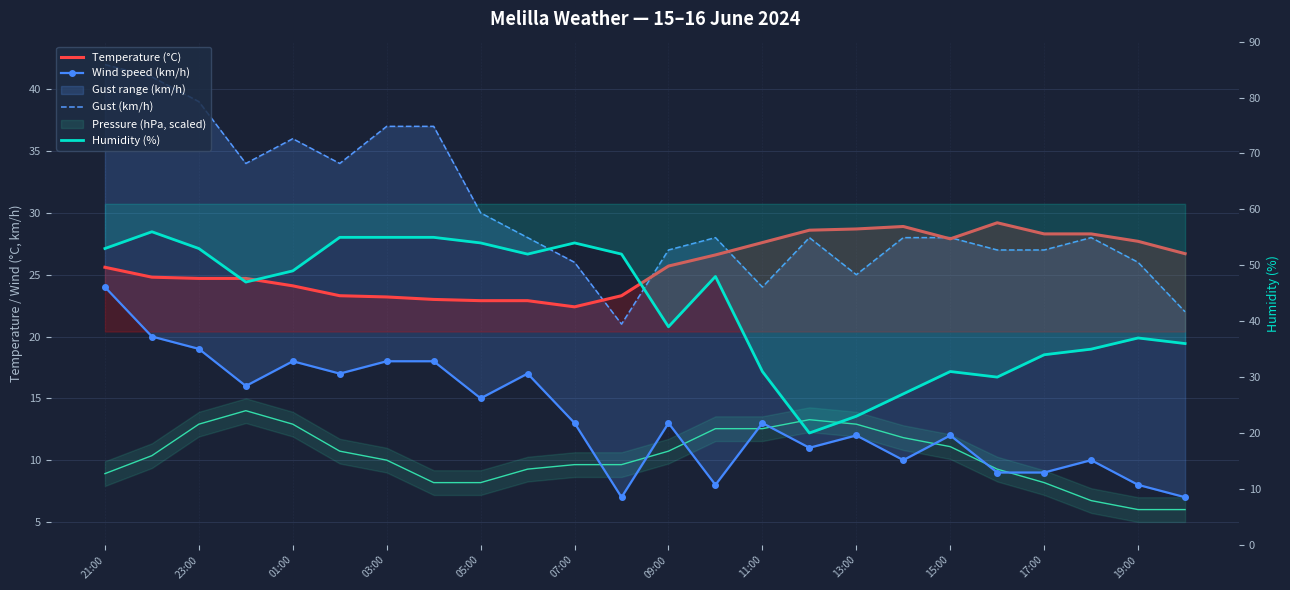

Between which two adjacent categories do Humidity (%) and Temperature (°C) first intersect?

14 and 15